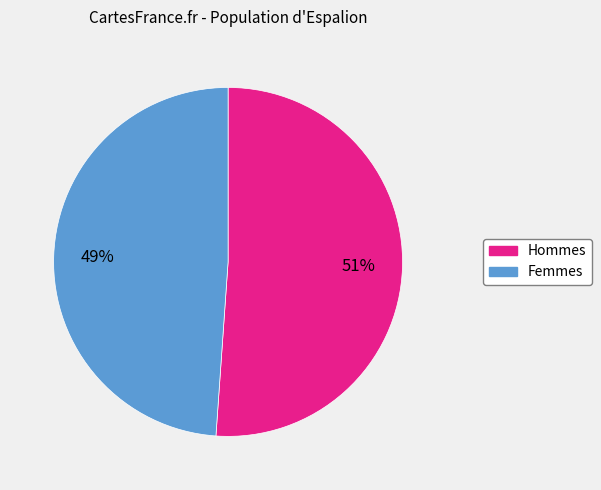

To the nearest percent, what is the average slice percentage?

50%